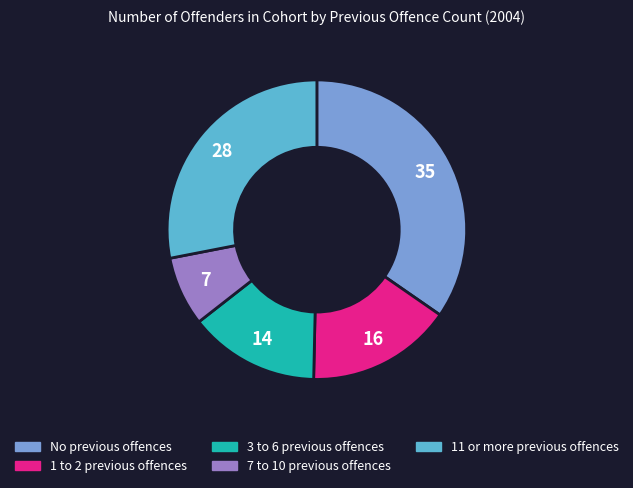

What is the smallest slice in the pie chart?

7 to 10 previous offences